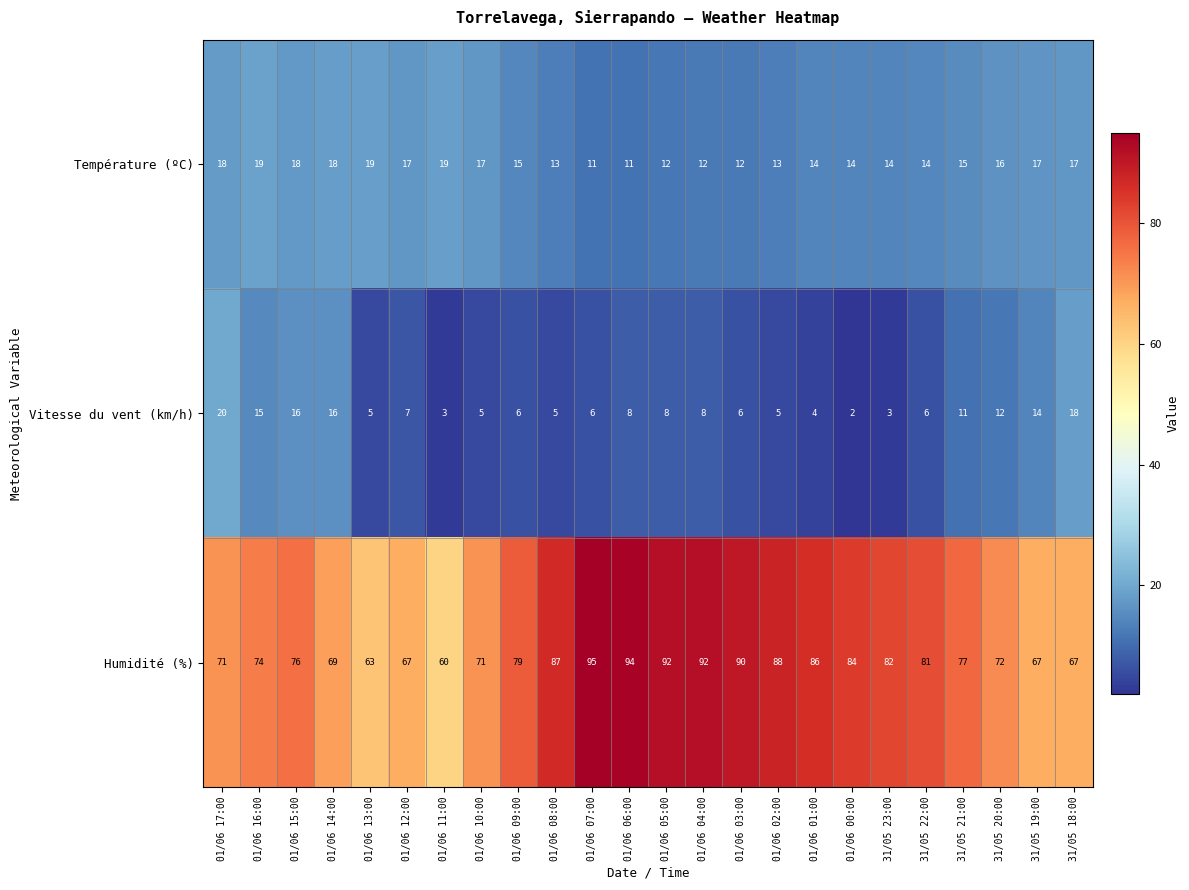

True or false: Humidité (%) has a value of 63 at 01/06 13:00.

True